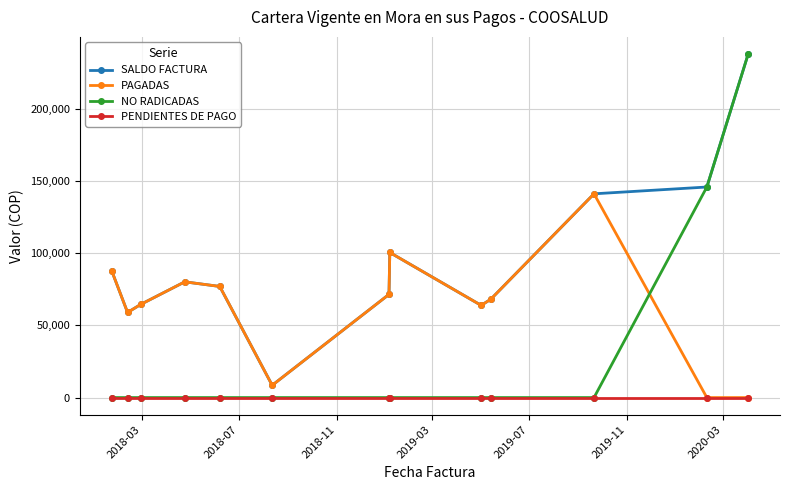

What is the value of the NO RADICADAS point at the 12th from the left?

145700